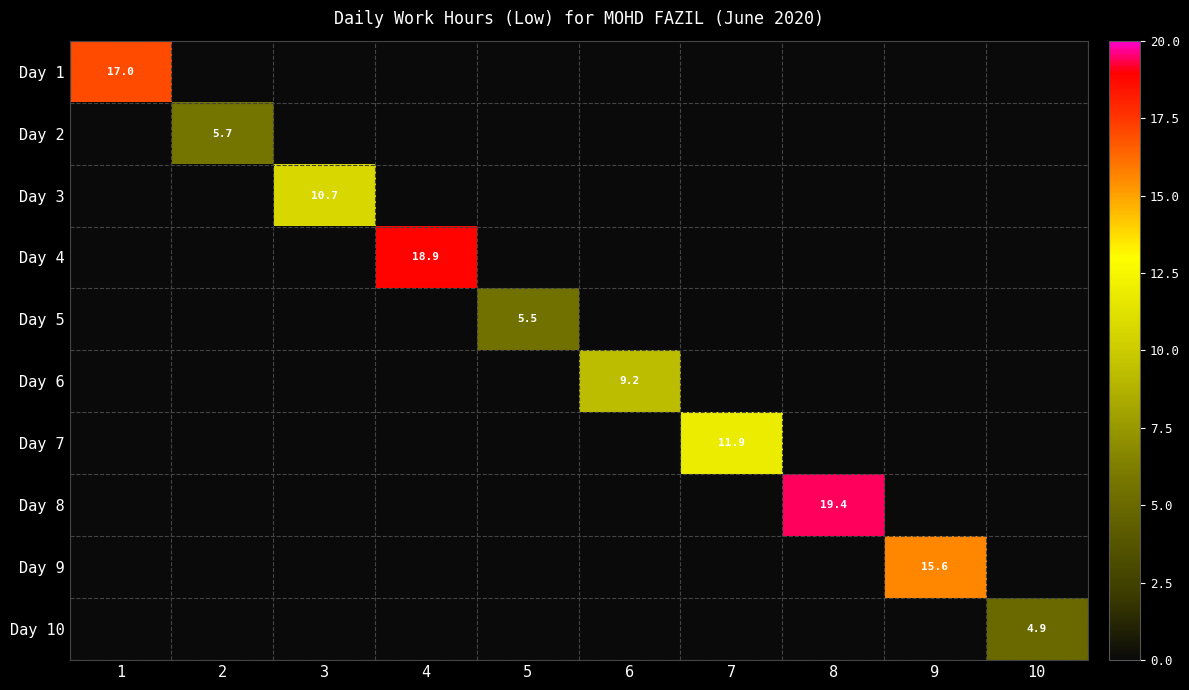

The Day 2 series shows -1.9 at 1. True or false?

False